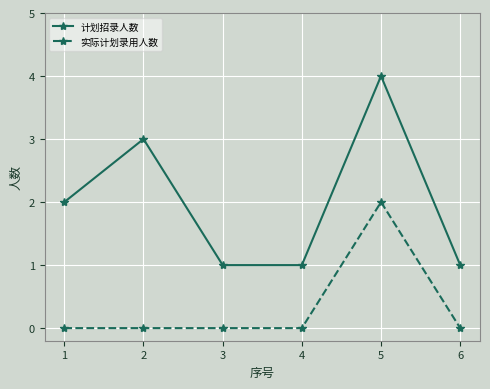

What is the total value across all series at 6?

1